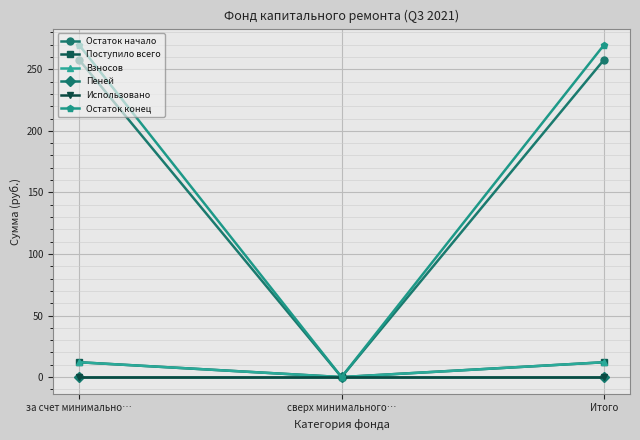

At which category does the chart reach its peak across all series?

за счет минимально…